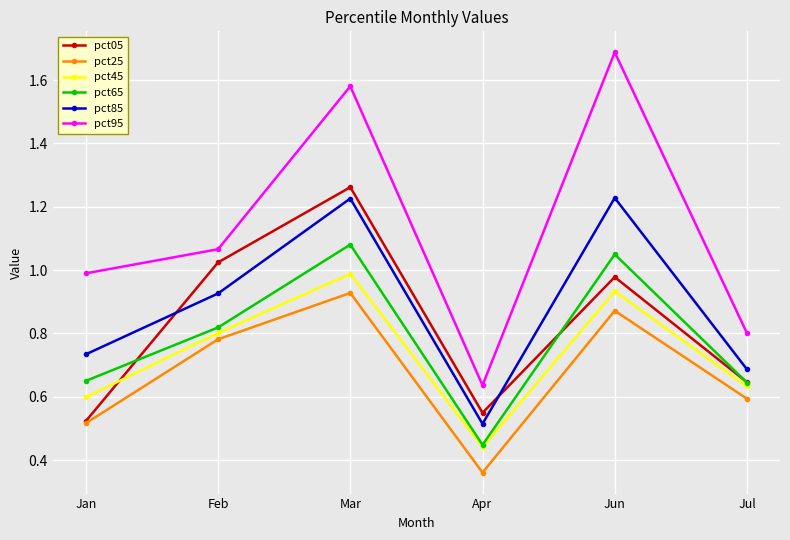

Which series has the widest spread of values?

pct95